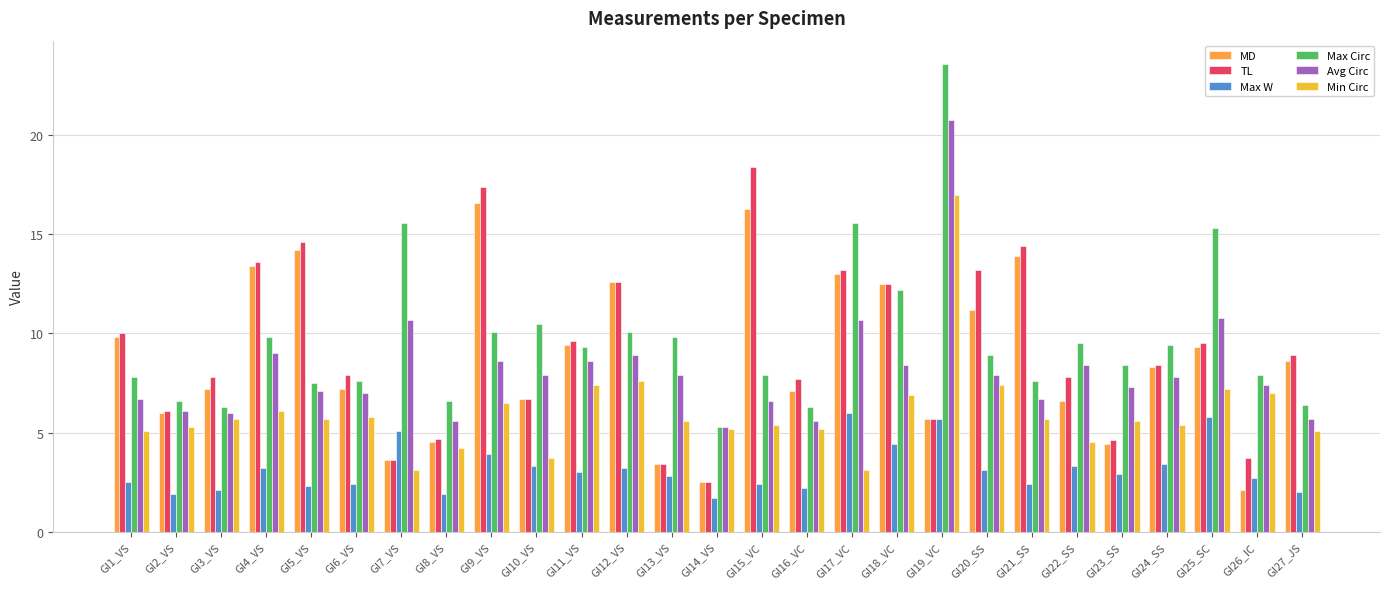

How many data points does each series have?

27